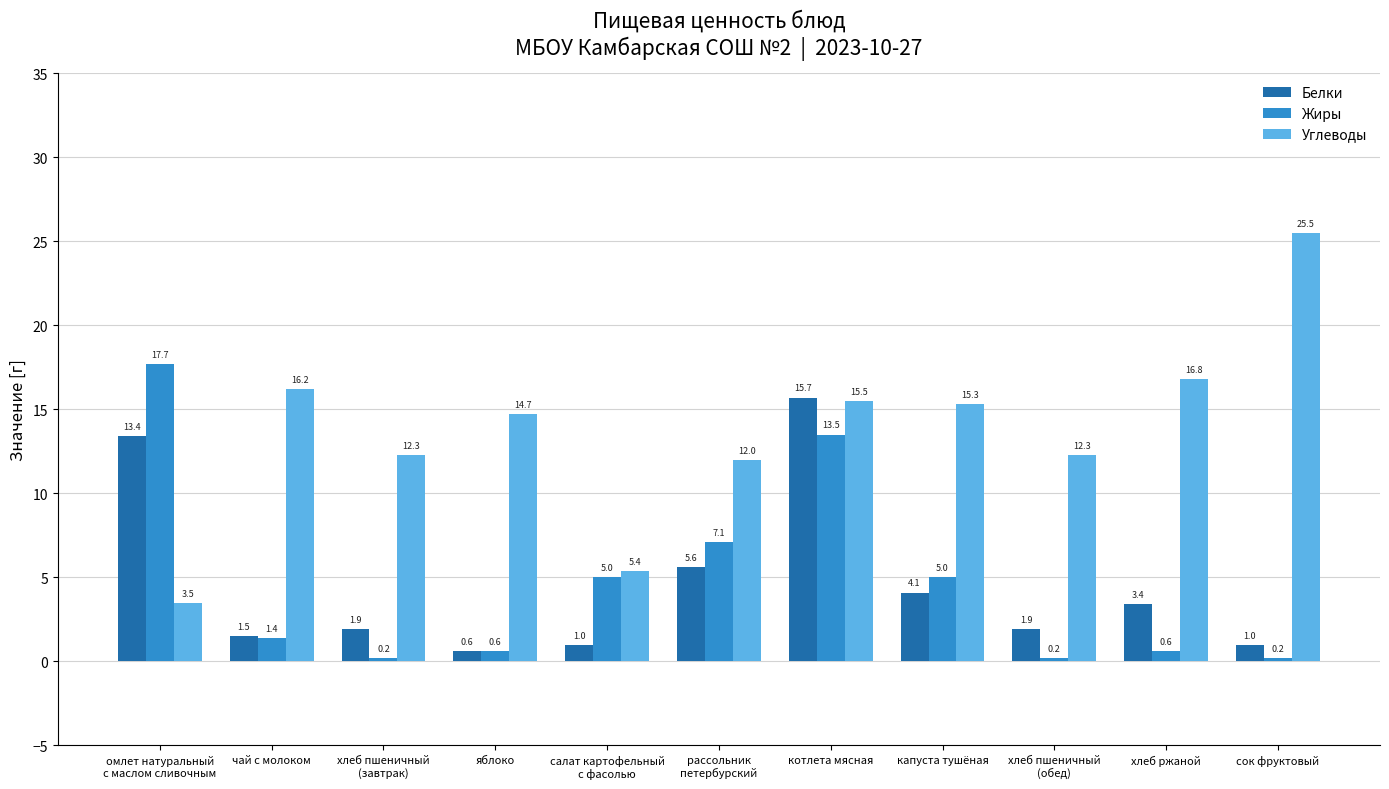

At which label does Белки first exceed 1?

омлет натуральный
с маслом сливочным